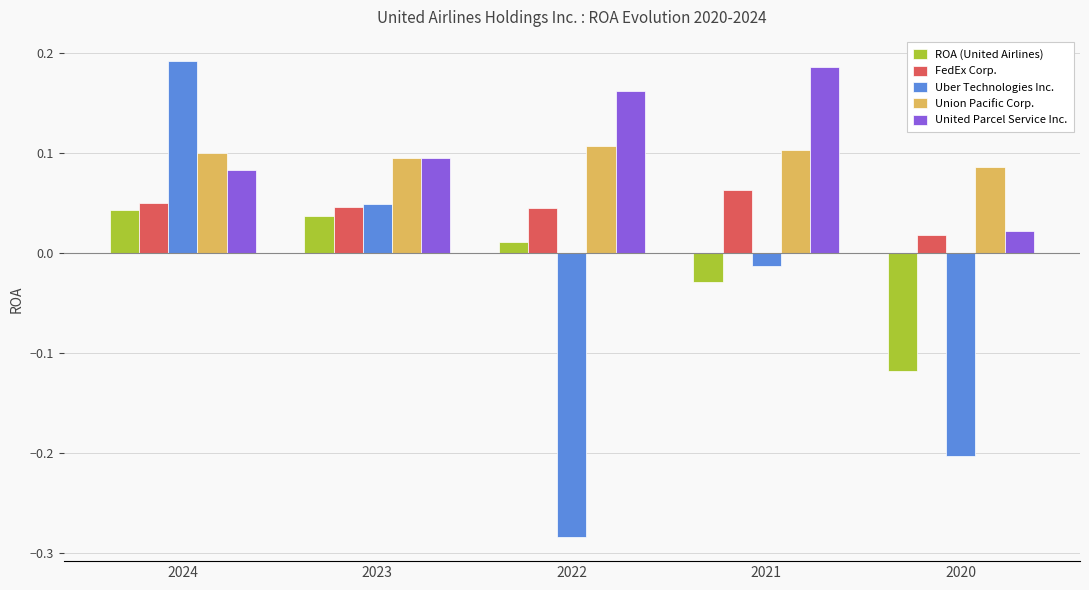

Count the number of data series in this chart.

5